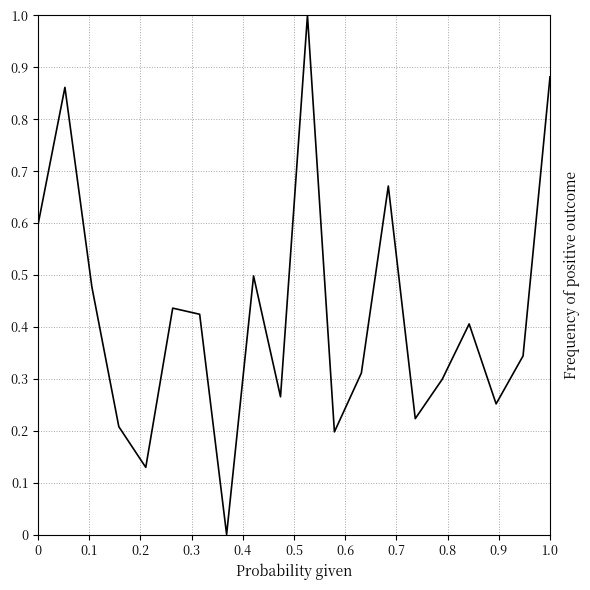

What is the maximum value shown in the chart?

1.0